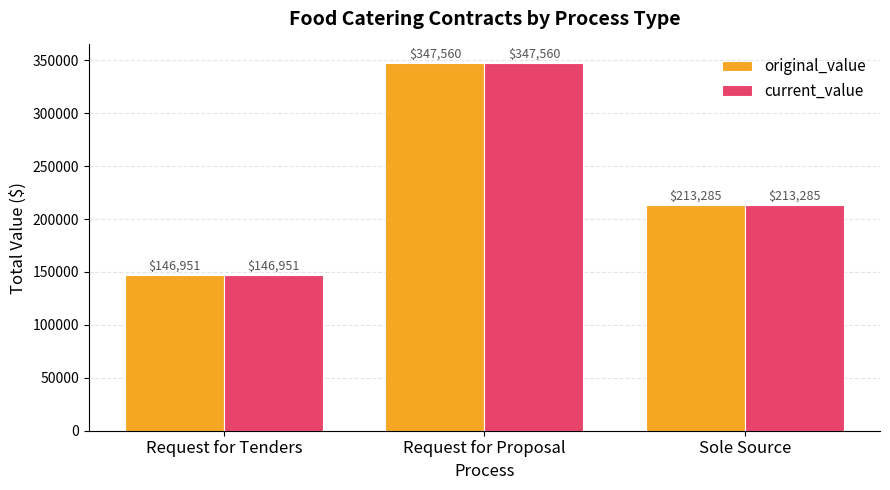

How many series are shown in this chart?

2